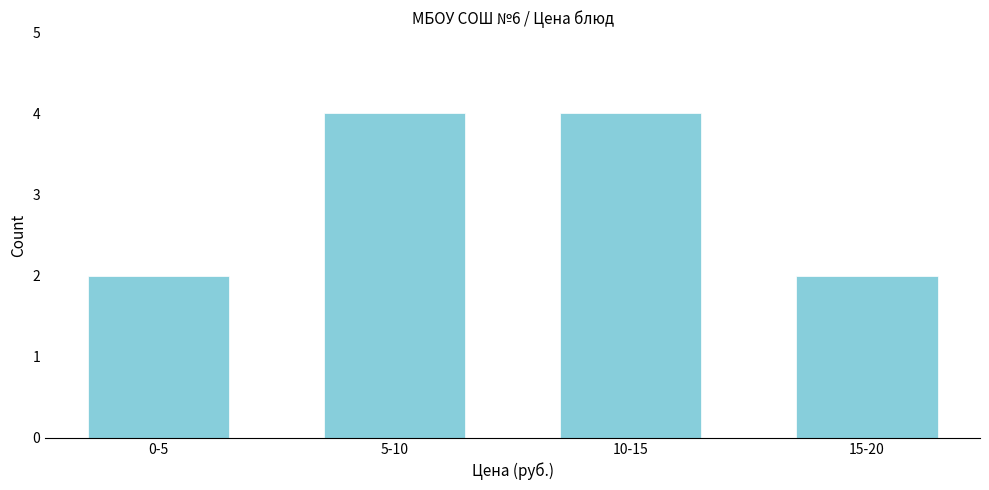

Reading right to left, list all the values displayed in this chart.

15-20=2	10-15=4	5-10=4	0-5=2